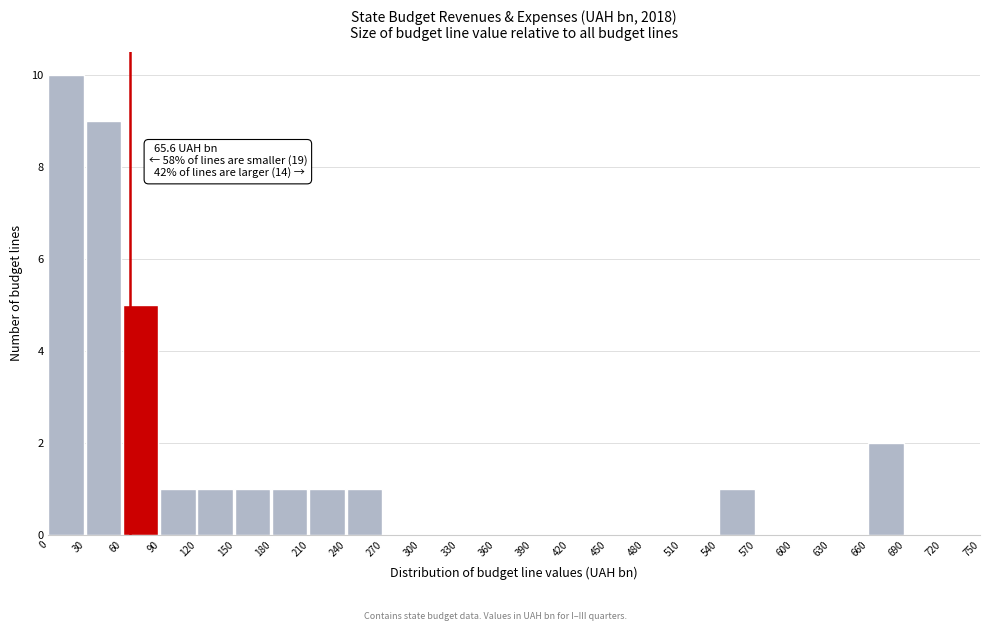

Over which range of the x-axis is the bar tallest?

0 to 30